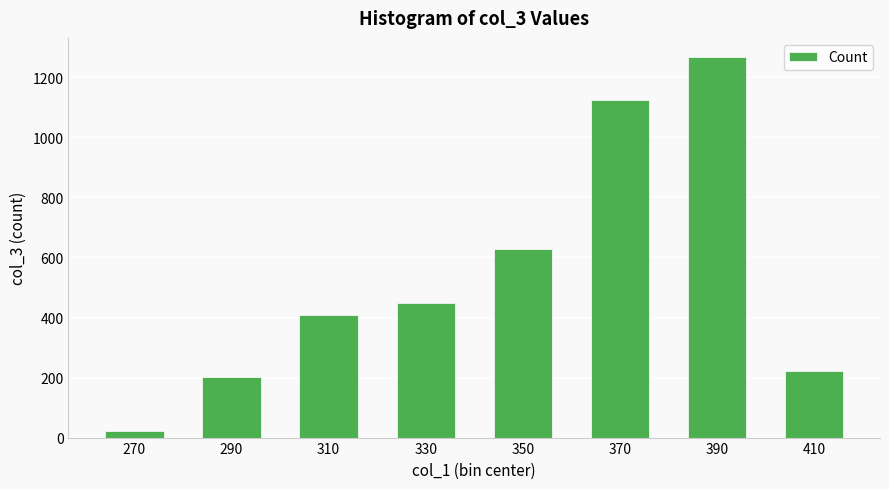

What is the value of the 4th bar from the left?

449